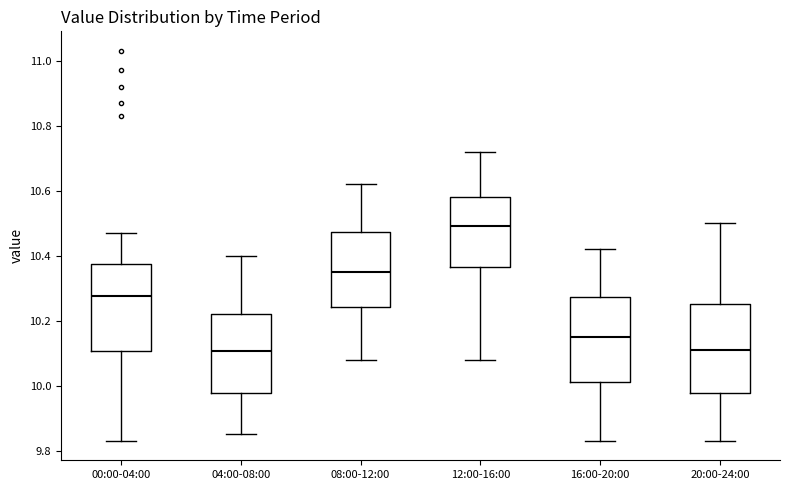

Reading left to right, transcribe this box plot: for each box, give where its median line is, the range the box spans, and where its two whiskers end, as read against the y-axis. The values are not printed on the chart, so give them approximately, as read against the axis.

00:00-04:00: median 10.28, box 10.10 to 10.38, whiskers 9.84 to 10.48
04:00-08:00: median 10.10, box 9.98 to 10.22, whiskers 9.86 to 10.40
08:00-12:00: median 10.36, box 10.24 to 10.48, whiskers 10.08 to 10.62
12:00-16:00: median 10.50, box 10.36 to 10.58, whiskers 10.08 to 10.72
16:00-20:00: median 10.16, box 10.02 to 10.28, whiskers 9.84 to 10.42
20:00-24:00: median 10.12, box 9.98 to 10.26, whiskers 9.84 to 10.50